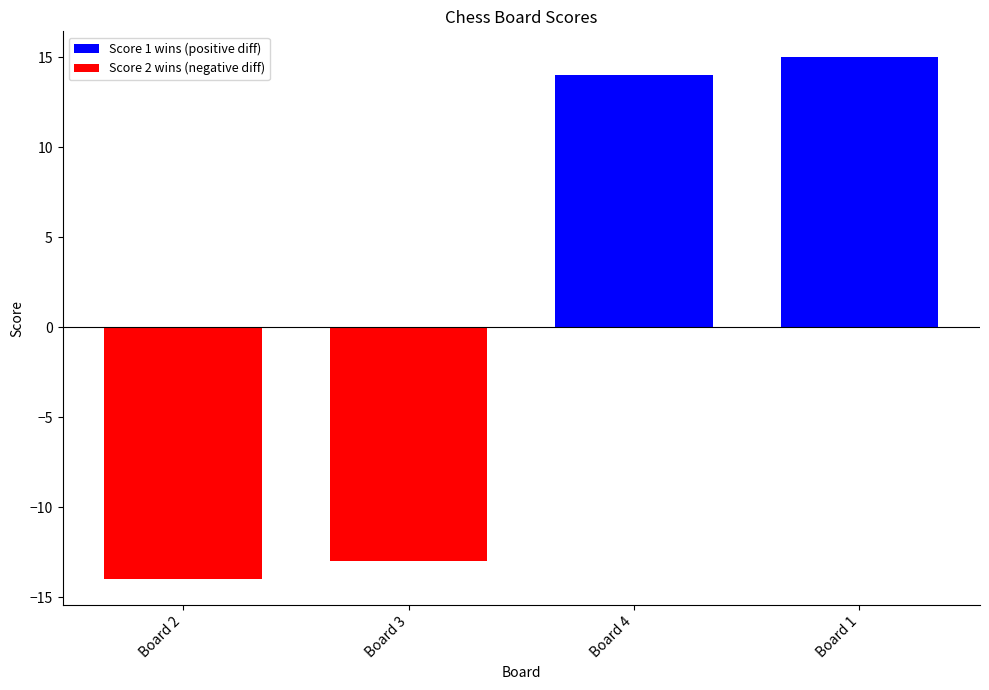

Are the bars horizontal?

No